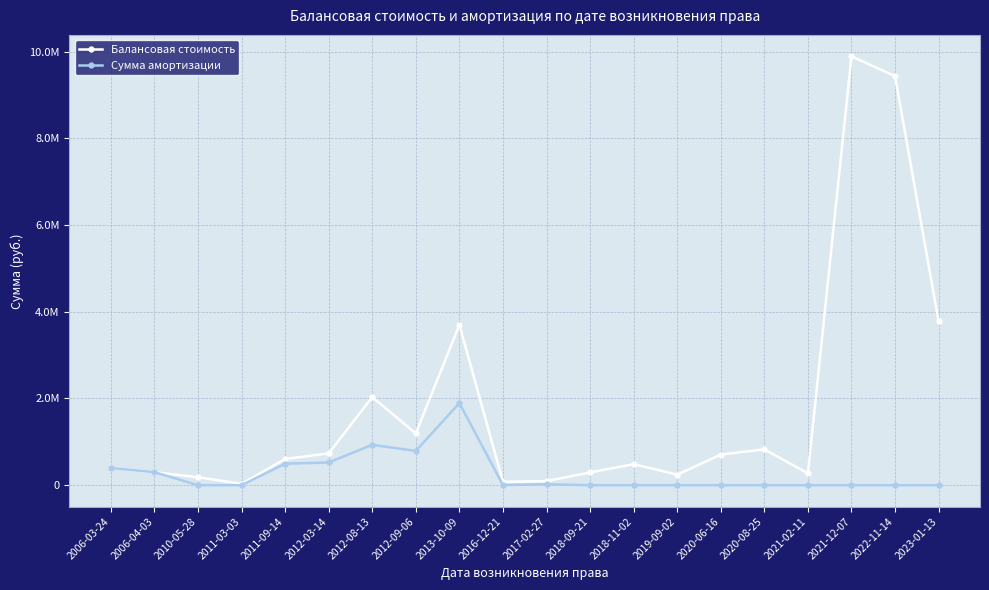

Reading left to right, extract all data points from this chart.

Балансовая стоимость: 2006-03-24=396710.4	2006-04-03=300438.7	2010-05-28=184261.0	2011-03-03=30132.0	2011-09-14=604800.0	2012-03-14=733208.0	2012-08-13=2033500.0	2012-09-06=1193350.0	2013-10-09=3700430.6	2016-12-21=77500.0	2017-02-27=95000.0	2018-09-21=293900.0	2018-11-02=485396.5	2019-09-02=242760.0	2020-06-16=706694.3	2020-08-25=827246.5	2021-02-11=272908.8	2021-12-07=9892459.7	2022-11-14=9434927.9	2023-01-13=3776107.5
Сумма амортизации: 2006-03-24=396710.4	2006-04-03=300438.7	2010-05-28=0.0	2011-03-03=0.0	2011-09-14=496800.0	2012-03-14=523719.7	2012-08-13=932020.8	2012-09-06=791062.2	2013-10-09=1894125.9	2016-12-21=3229.2	2017-02-27=21488.0	2018-09-21=0.0	2018-11-02=0.0	2019-09-02=0.0	2020-06-16=0.0	2020-08-25=0.0	2021-02-11=0.0	2021-12-07=0.0	2022-11-14=0.0	2023-01-13=0.0